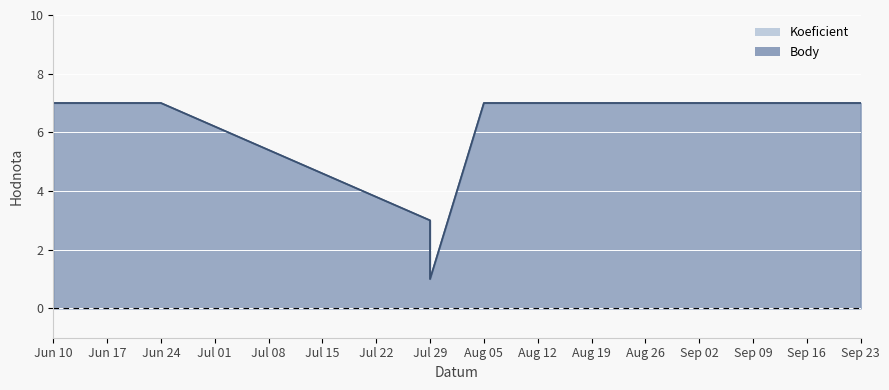

How many distinct data groups are displayed?

2